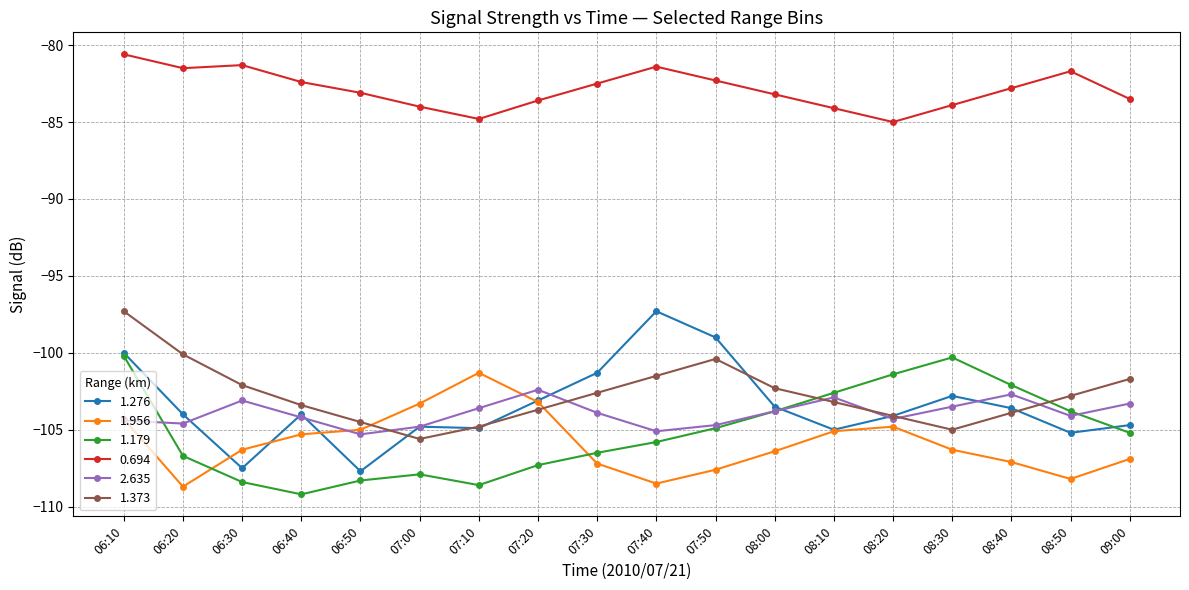

At which category does the chart reach its minimum across all series?

06:40